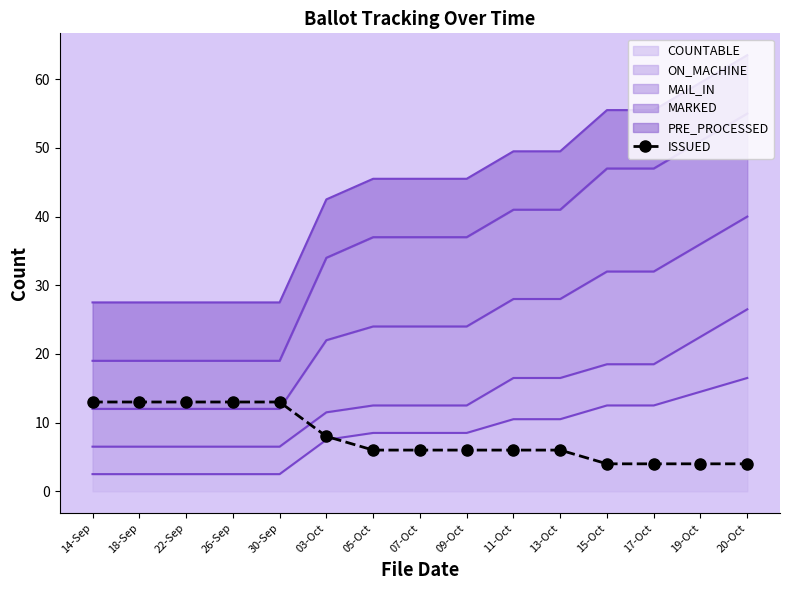

True or false: the data shows 8 at 03-Oct.

True